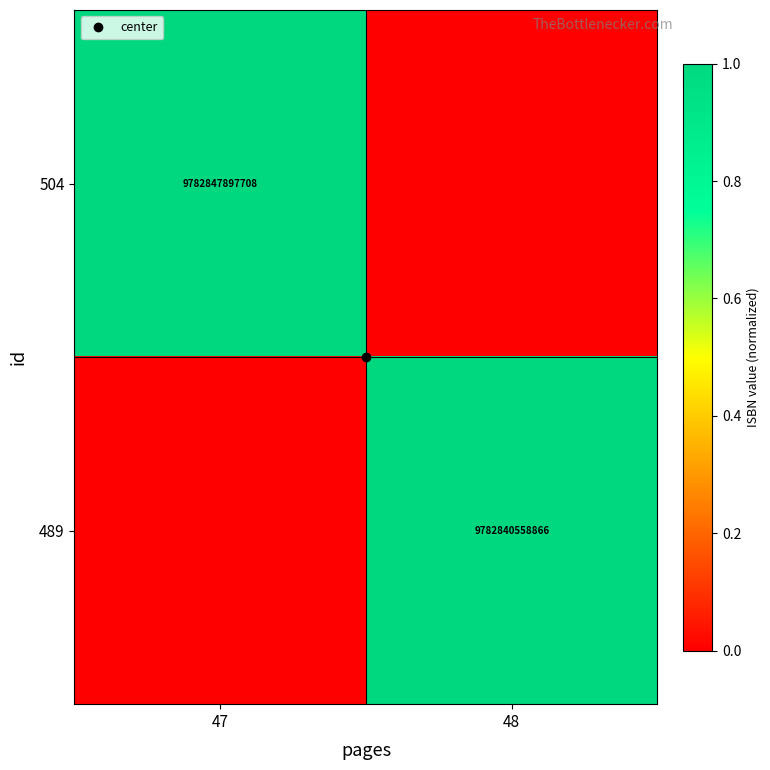

What is the sum of all 504 values?

1.0